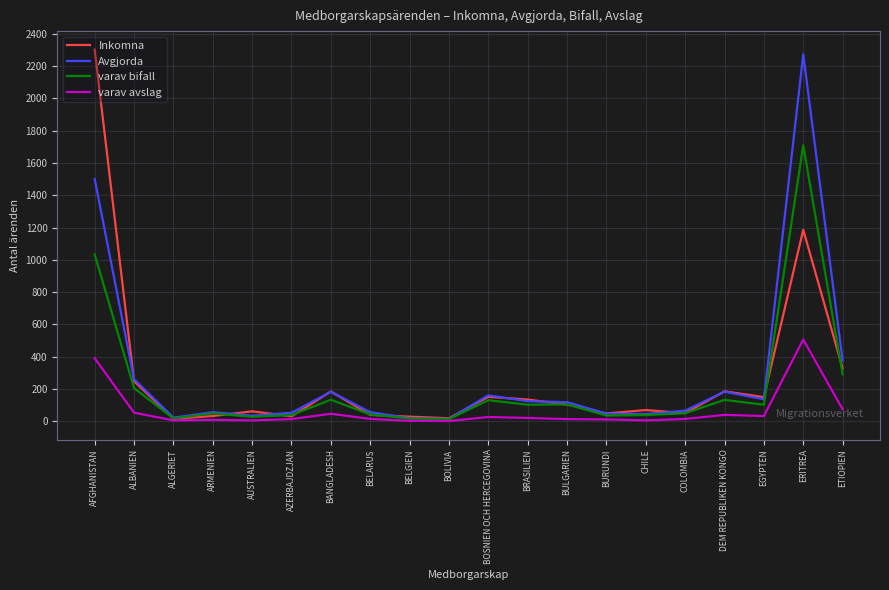

At which category does Inkomna reach its first local peak?

AUSTRALIEN